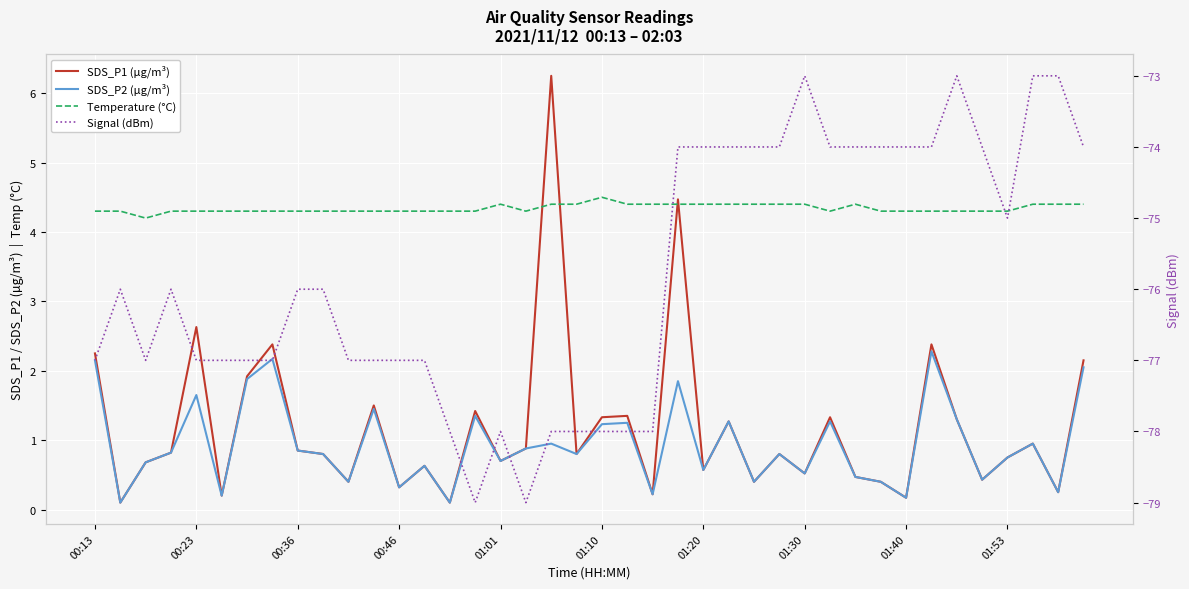

What are all the series names shown in the legend?

SDS_P1 (µg/m³), SDS_P2 (µg/m³), Temperature (°C), Signal (dBm)